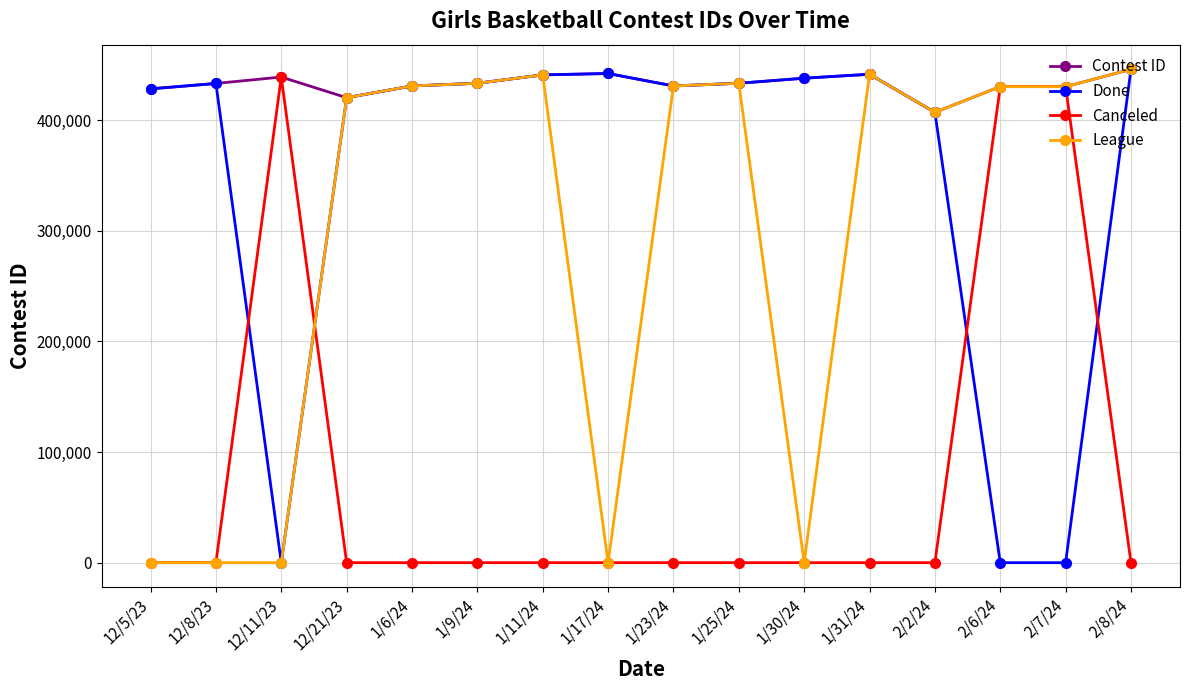

What position from the left is 12/8/23?

2